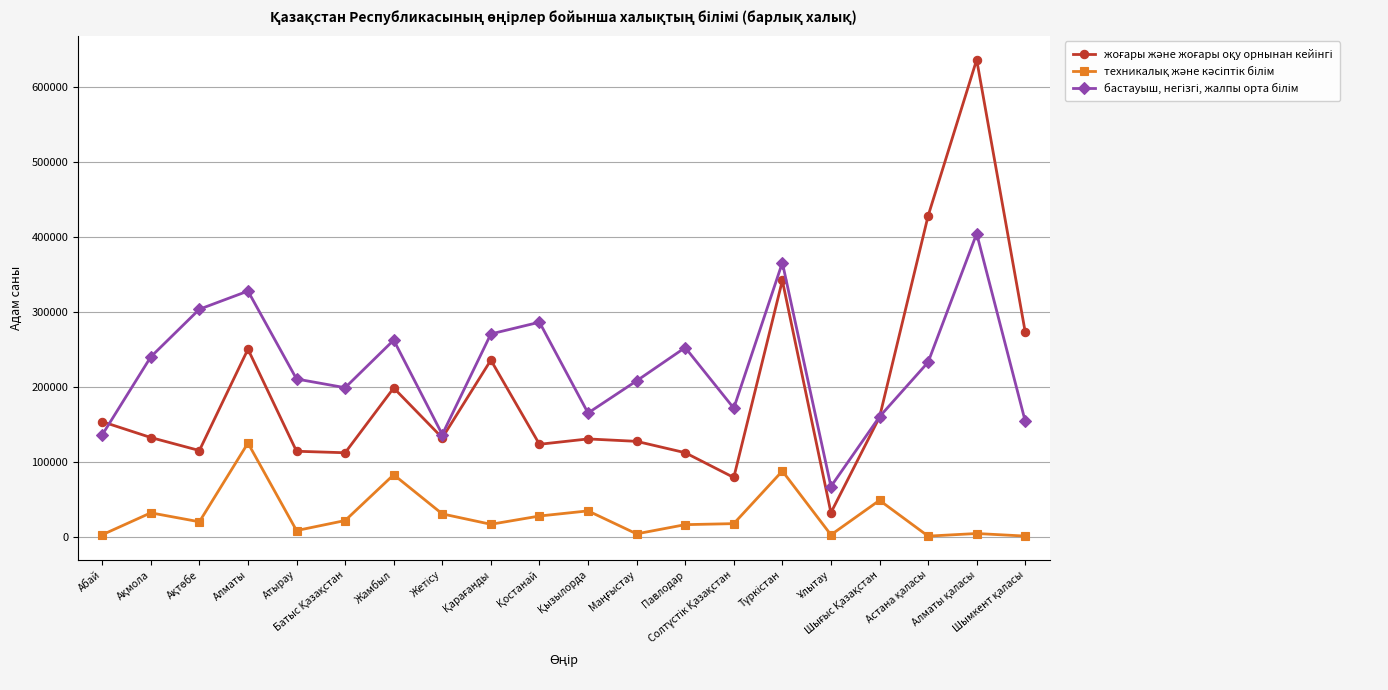

What is the greatest value displayed?

636958